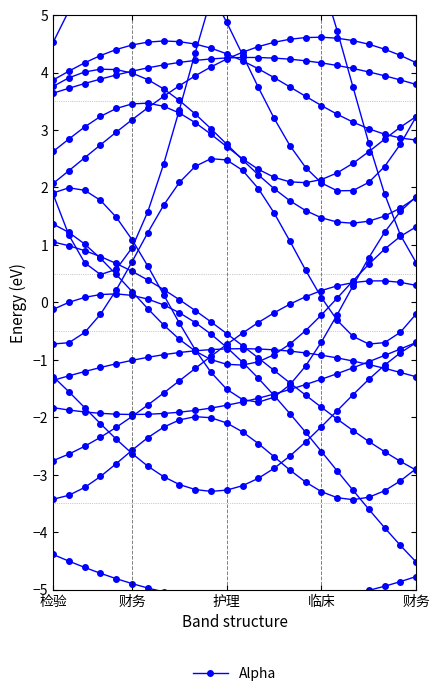

The chart shows a value of -0.2 at 18. True or false?

False